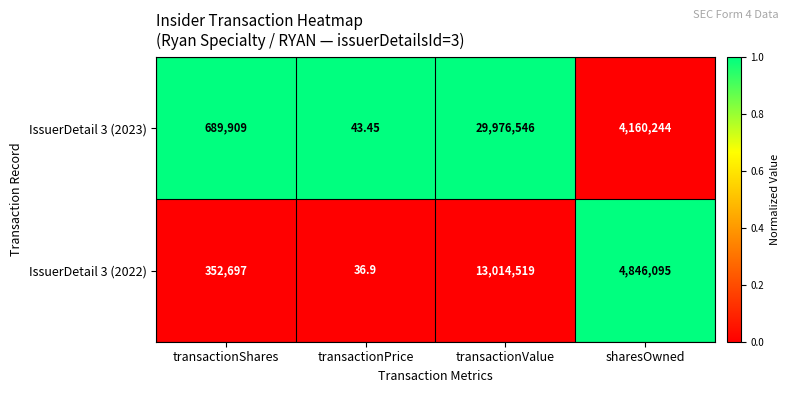

Which label corresponds to the largest value in the chart?

transactionValue